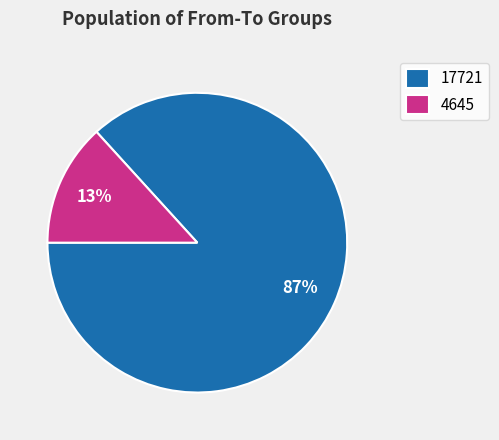

To the nearest percent, what is the difference between the largest and smallest slice percentages?

74%